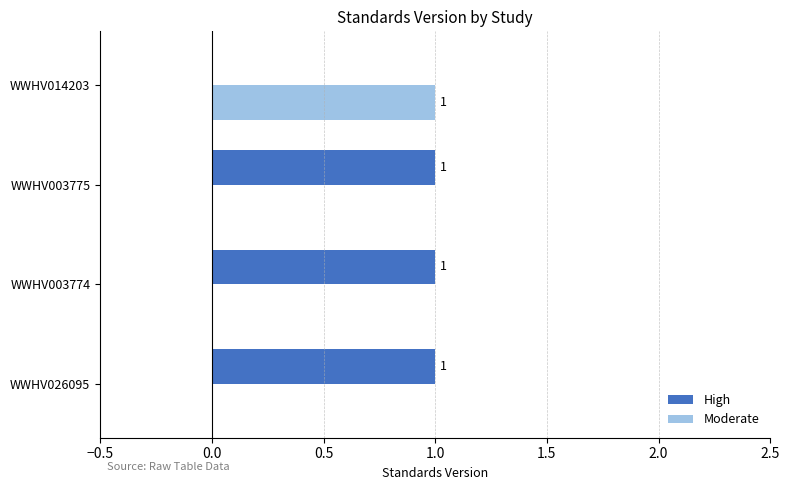

Is it true that High equals 0 at WWHV003775?

False